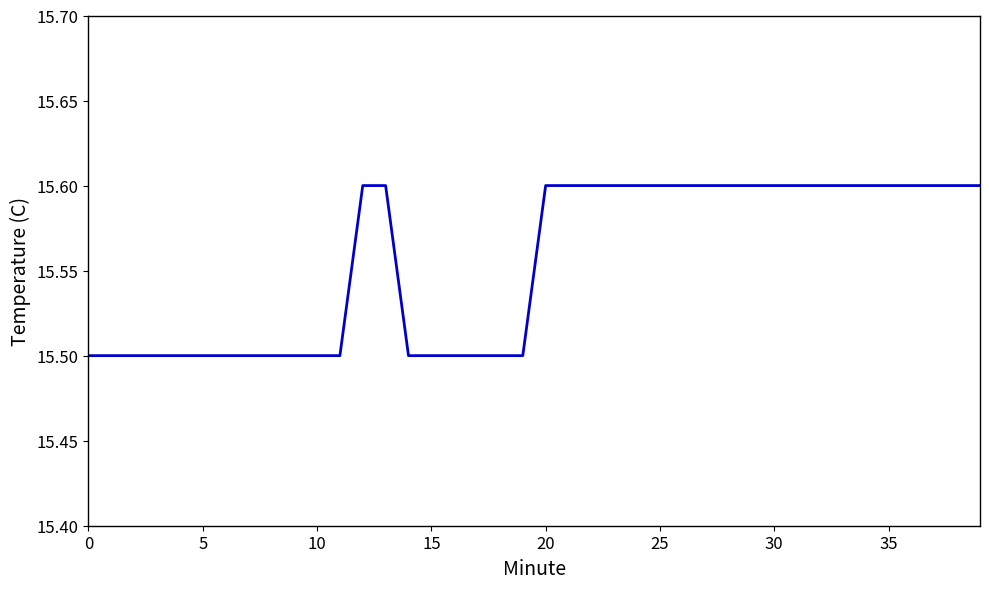

What is the smallest value displayed?

15.5